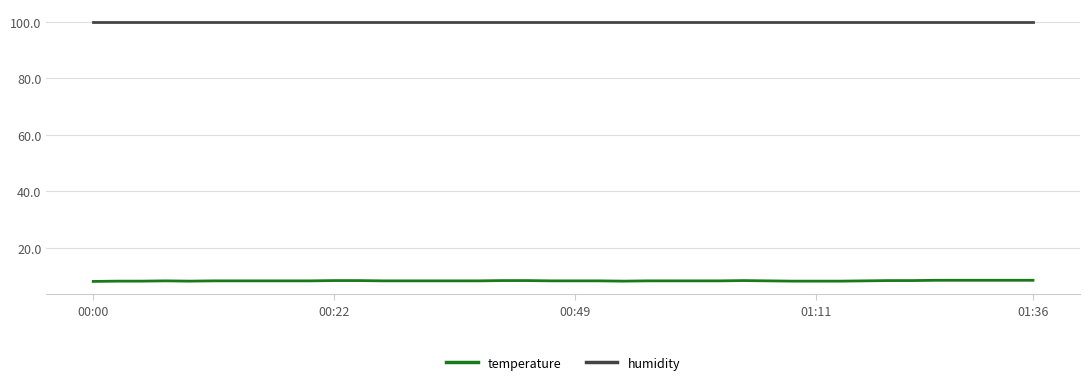

True or false: humidity and temperature cross at least once.

False